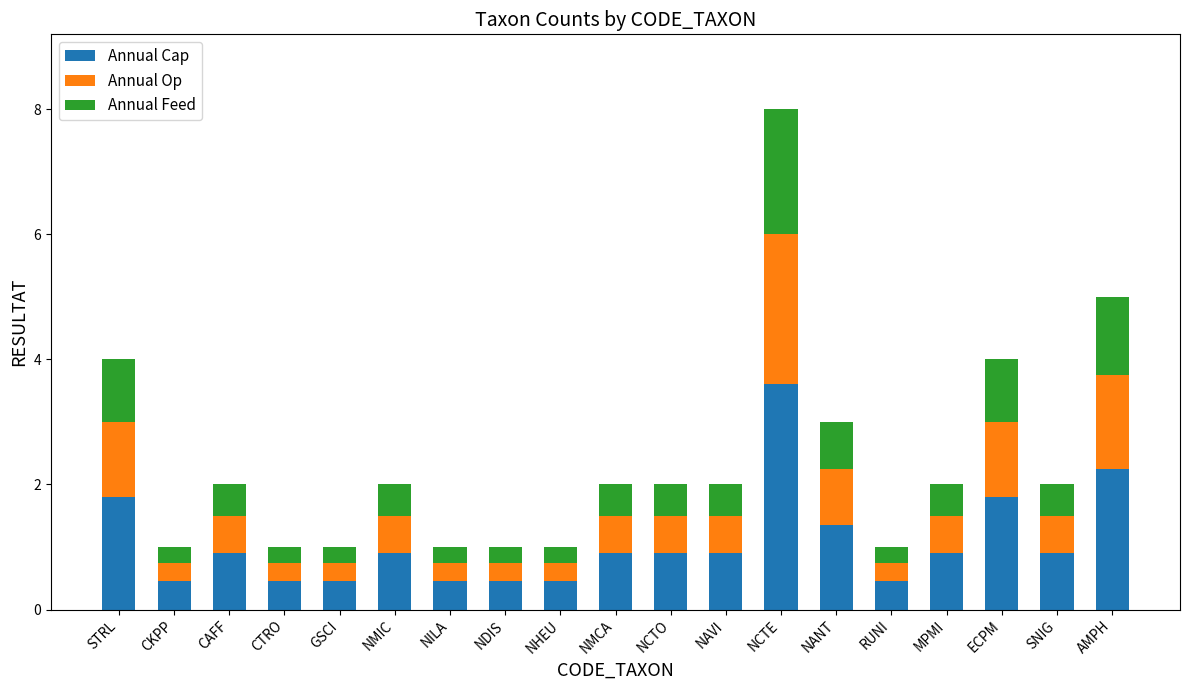

What is the total value across all series at CAFF?

2.0